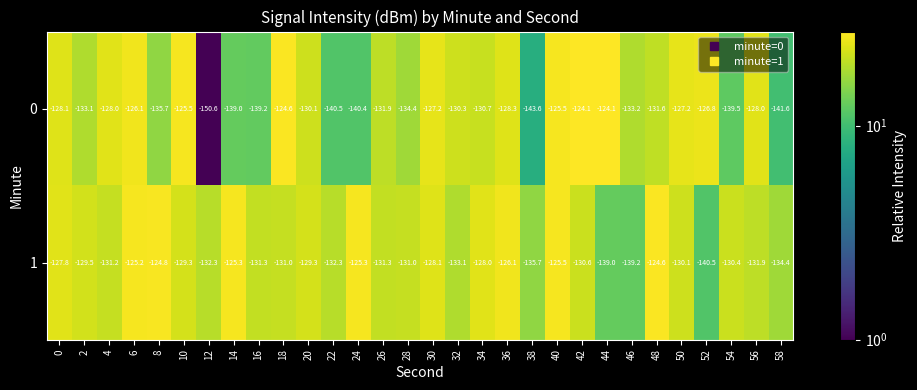

At 0, list the series in order from smallest to largest.

0, 1